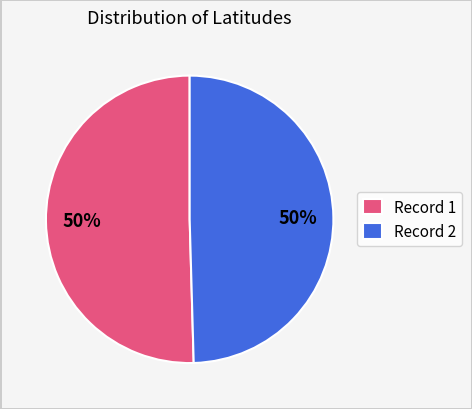

To the nearest percent, what is the combined percentage of Record 1 and Record 2?

100%